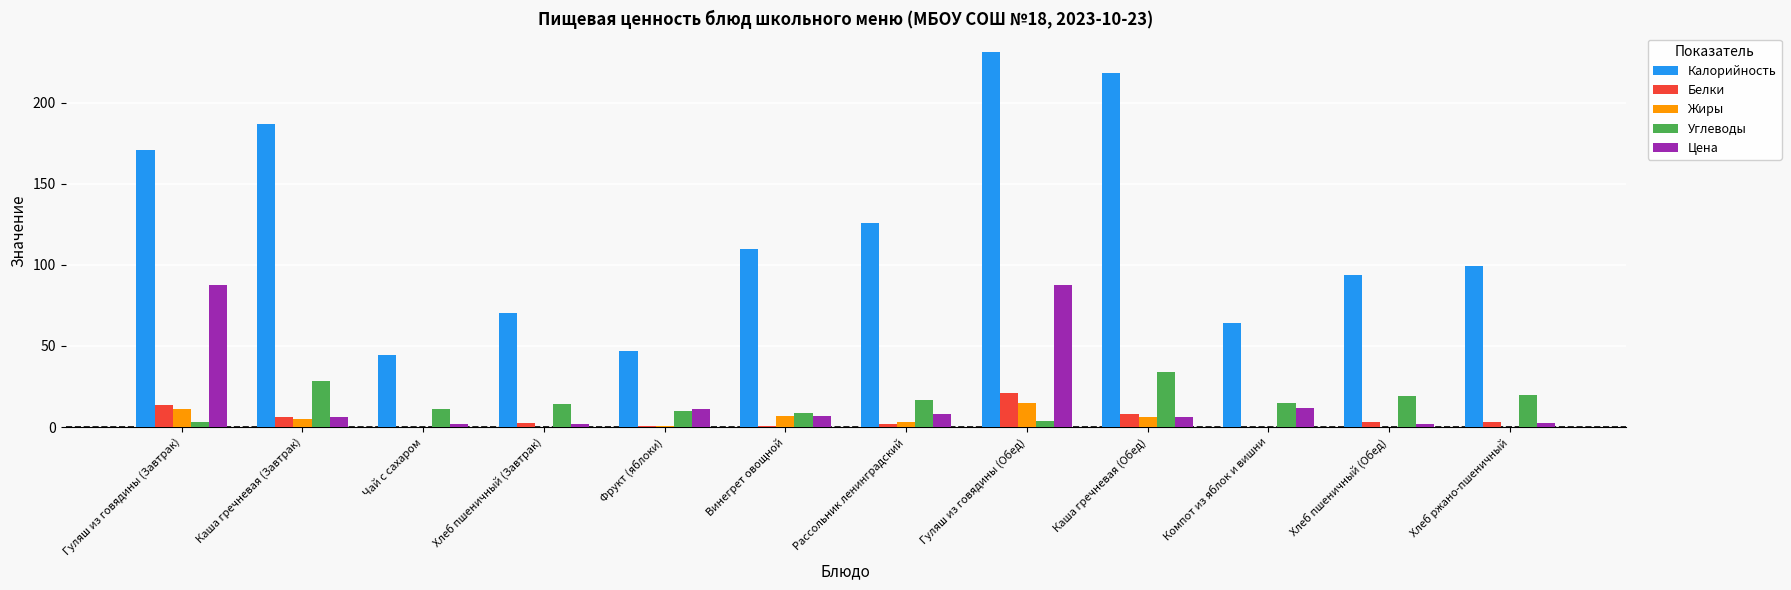

At which label does Белки reach its peak?

Гуляш из говядины (Обед)